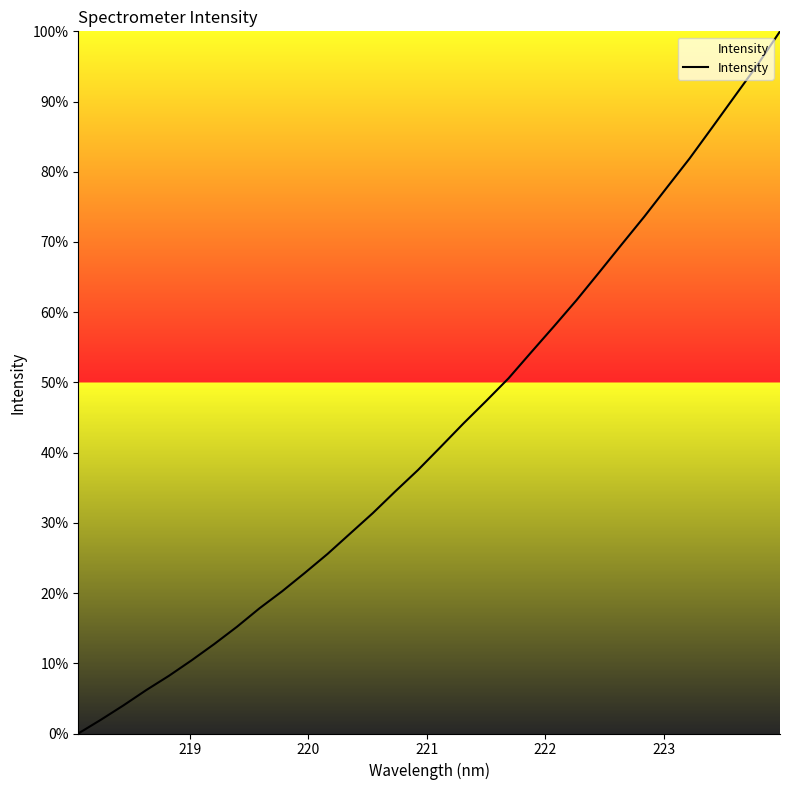

How many lines are shown in the chart?

1